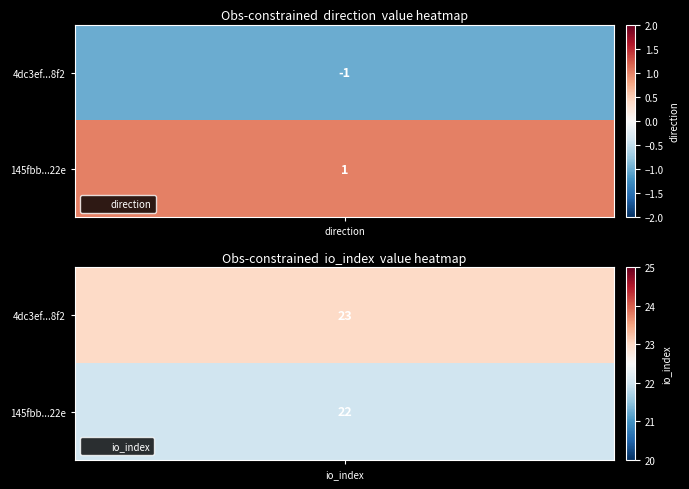

Between 0 and 1, which series saw the biggest shift?

4dc3ef754b20850169af5d3c2feed461182c8f2